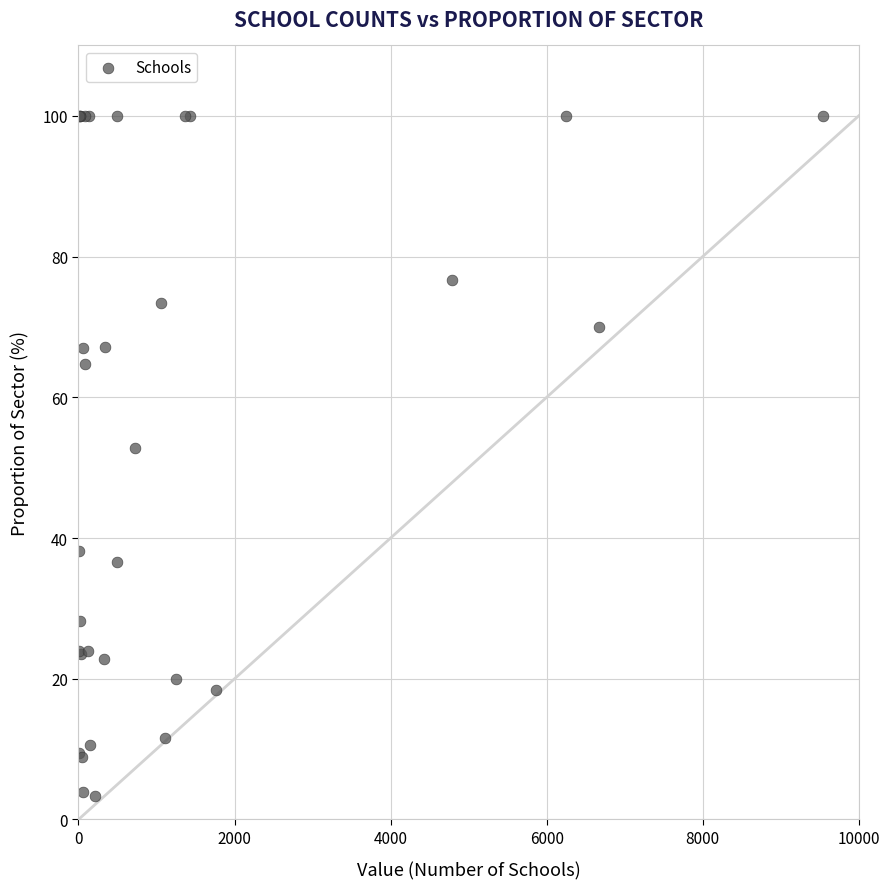

What Y value in the scatter plot is closest to 51?

52.8